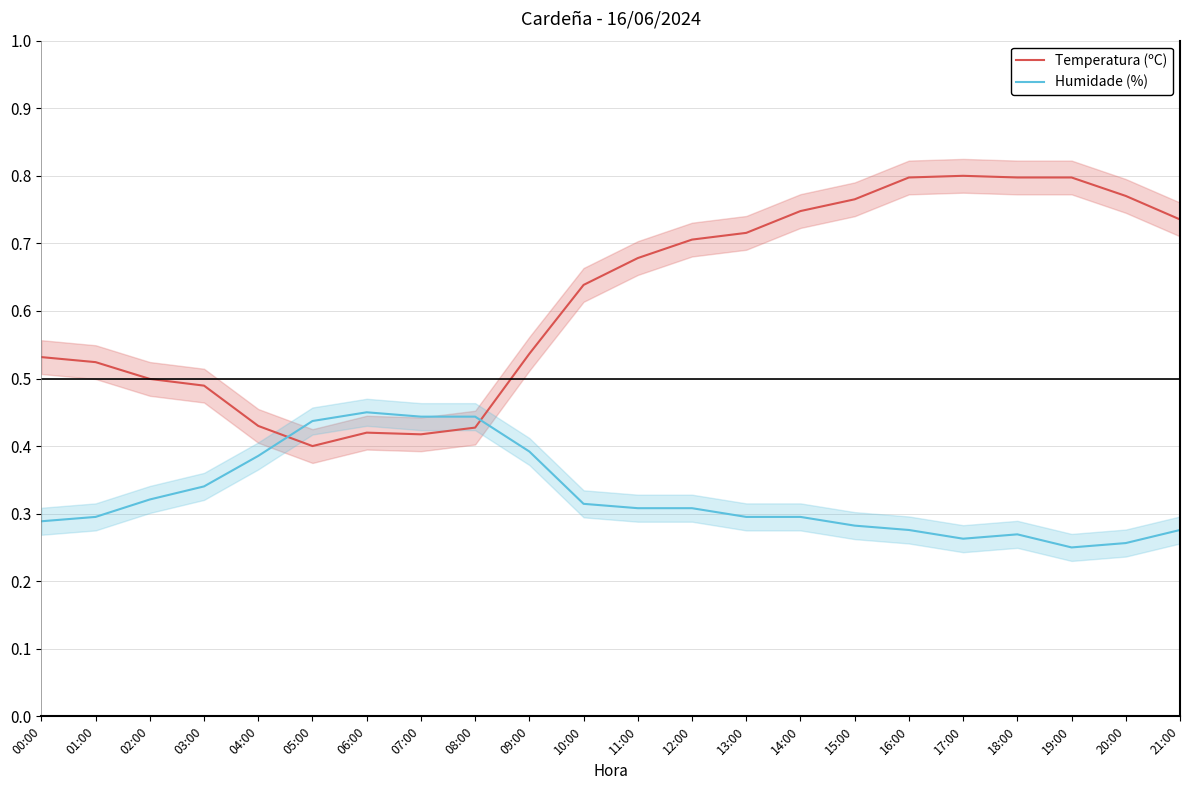

Between 09:00 and 04:00, which is larger?

09:00